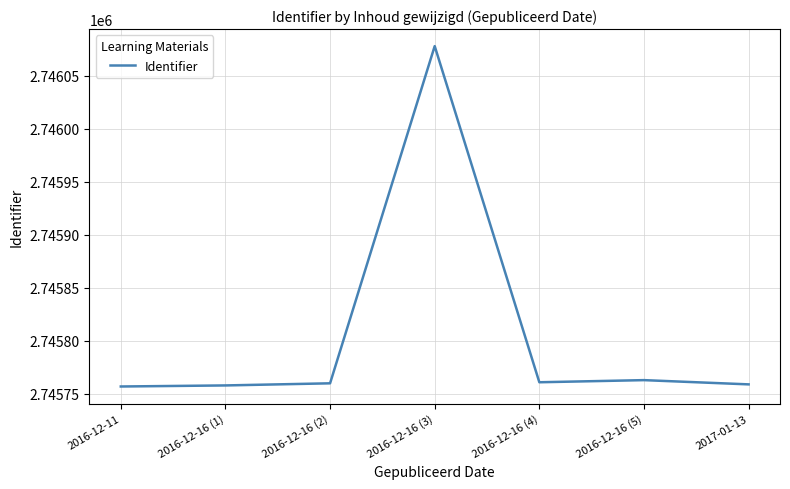

Where is the data nearest to the value 2745917?

2016-12-16 (5)